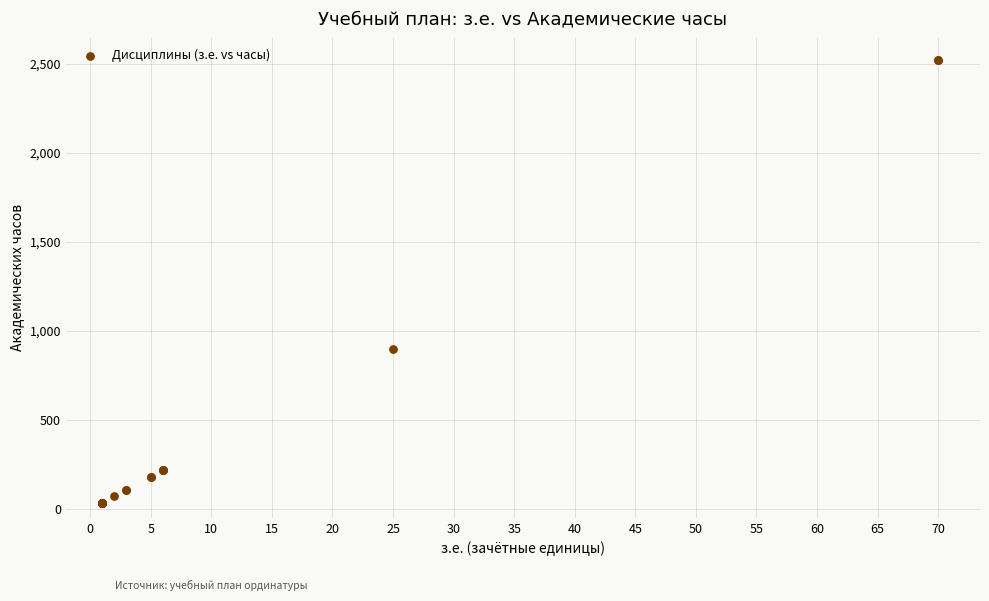

What Y value in the scatter plot is closest to 1278?

900